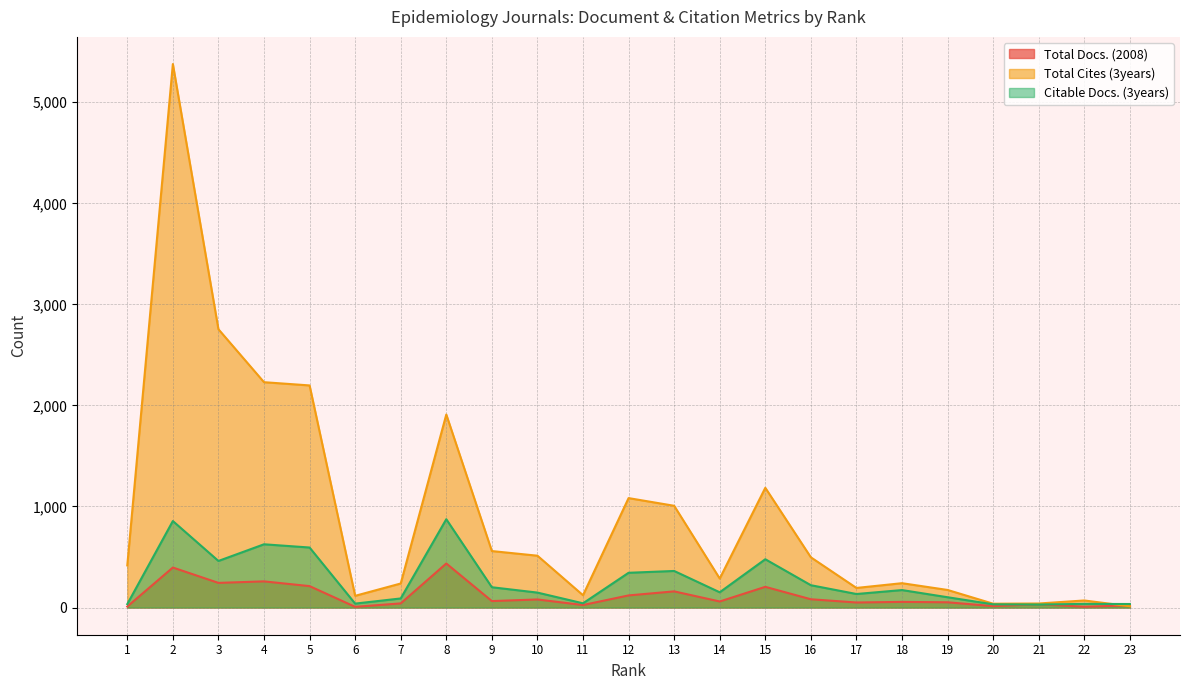

How many lines are shown in the chart?

3